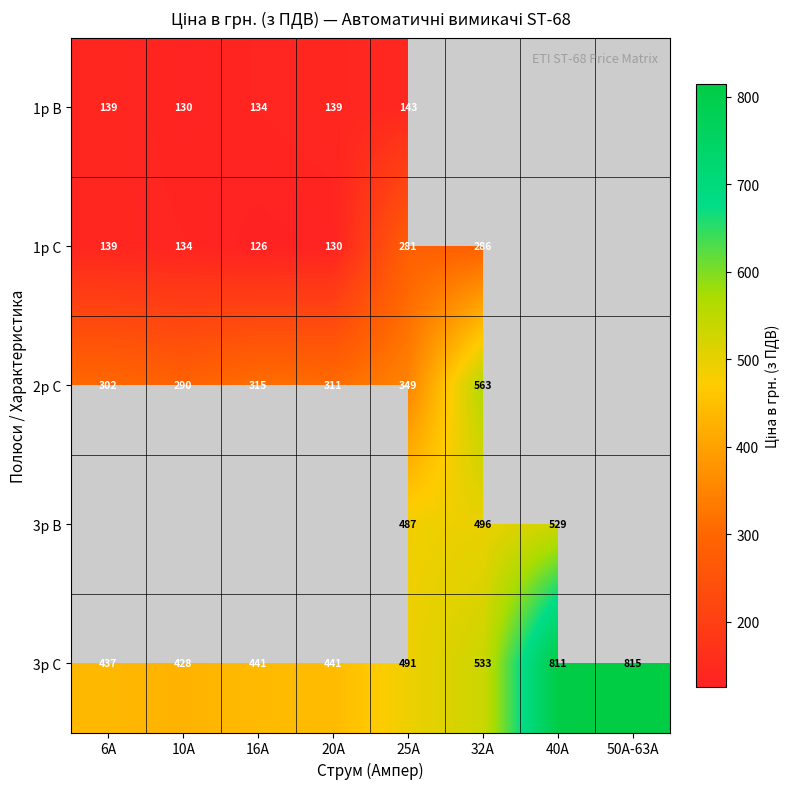

Is it true that 3p C equals 441.0 at 16A?

True